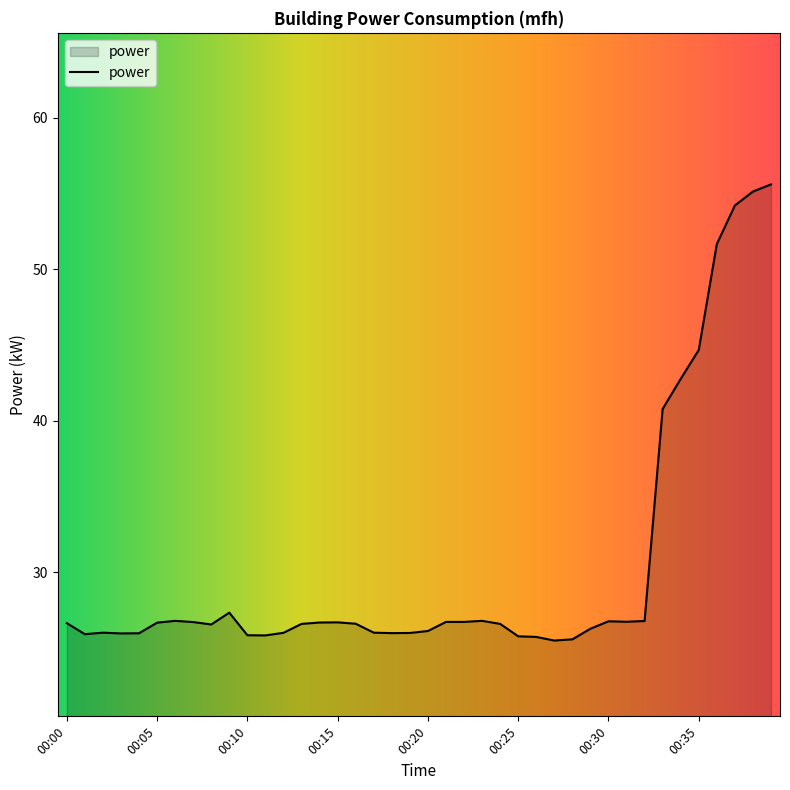

What is the greatest value displayed?

55.6